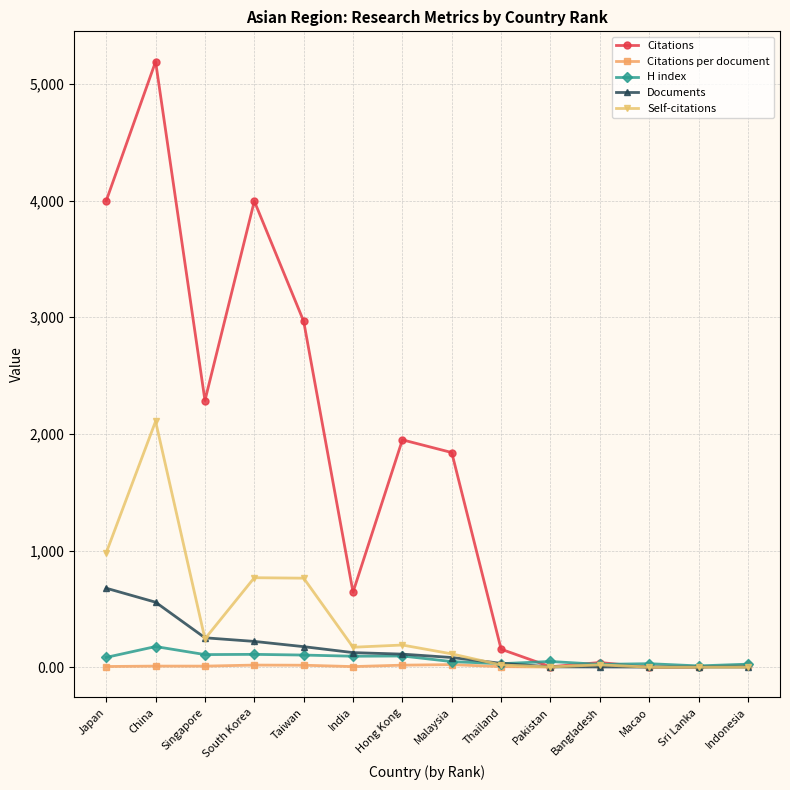

What is the difference between the highest and lowest values at Bangladesh?

38.0